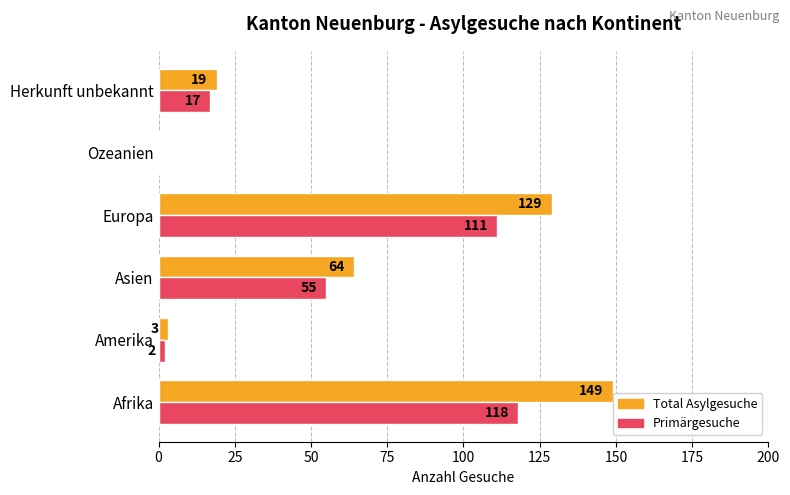

At which label is Primärgesuche closest to 59?

Asien